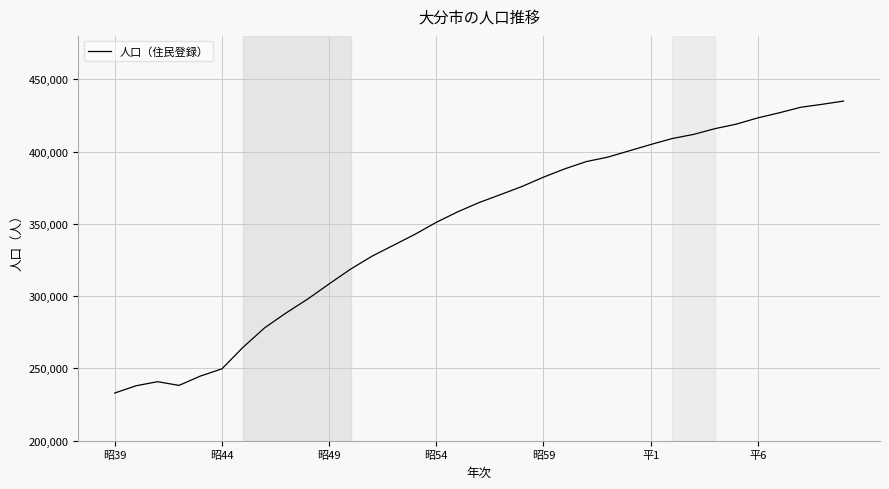

What is the smallest value displayed?

232999